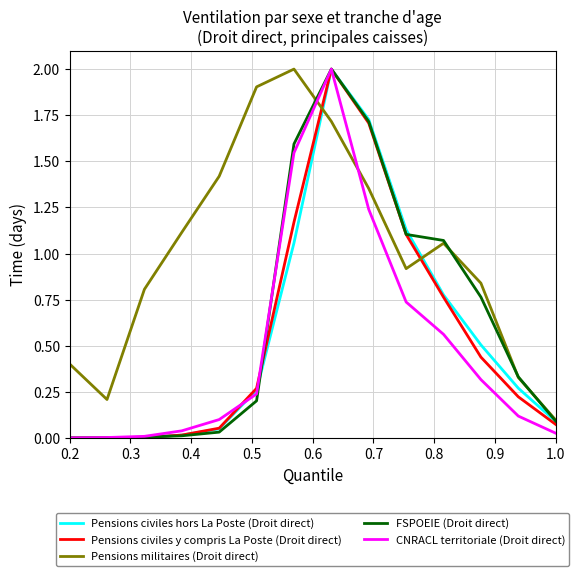

Which series has the largest total across all categories?

Pensions militaires (Droit direct)